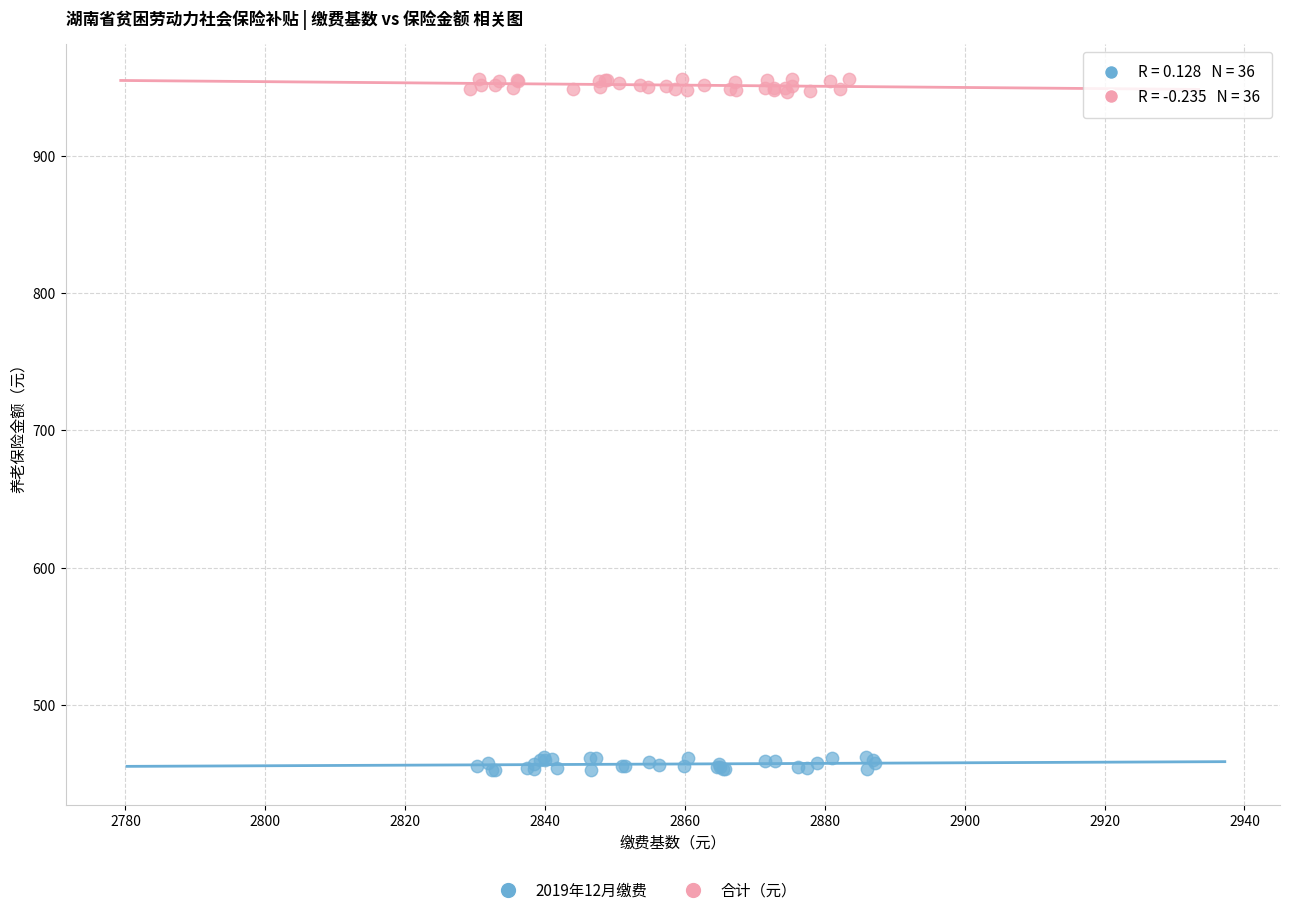

Which series reaches the minimum Y coordinate?

2019年12月缴费